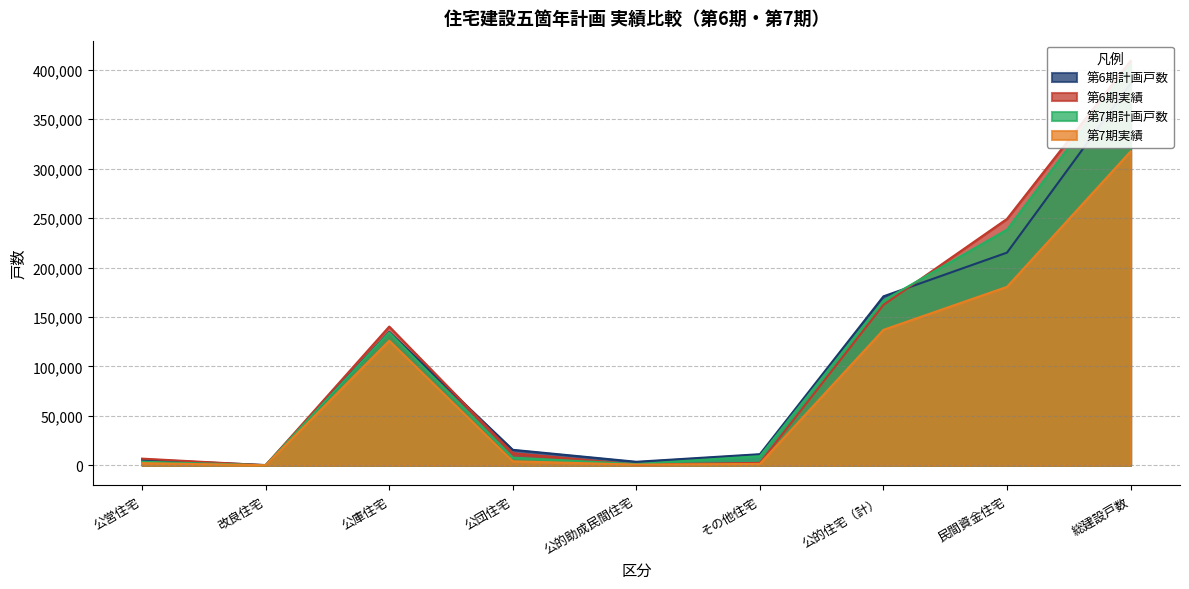

Reading right to left, list all the values displayed in this chart.

第6期計画戸数: 386000	215120	170880	11180	3500	15600	134800	200	5600
第6期実績: 409090	249263	162227	2378	705	12168	140285	0	6691
第7期計画戸数: 405000	238380	166620	9200	1170	7650	134300	0	3600
第7期実績: 317507	180507	137000	1343	699	3939	125929	0	2147